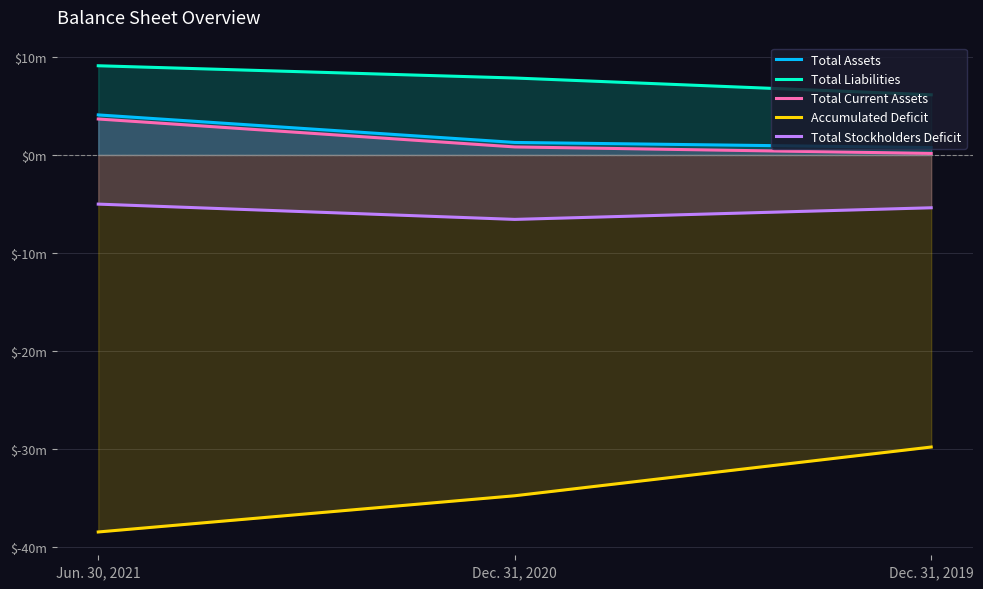

What is the maximum value for Accumulated Deficit?

-29797906